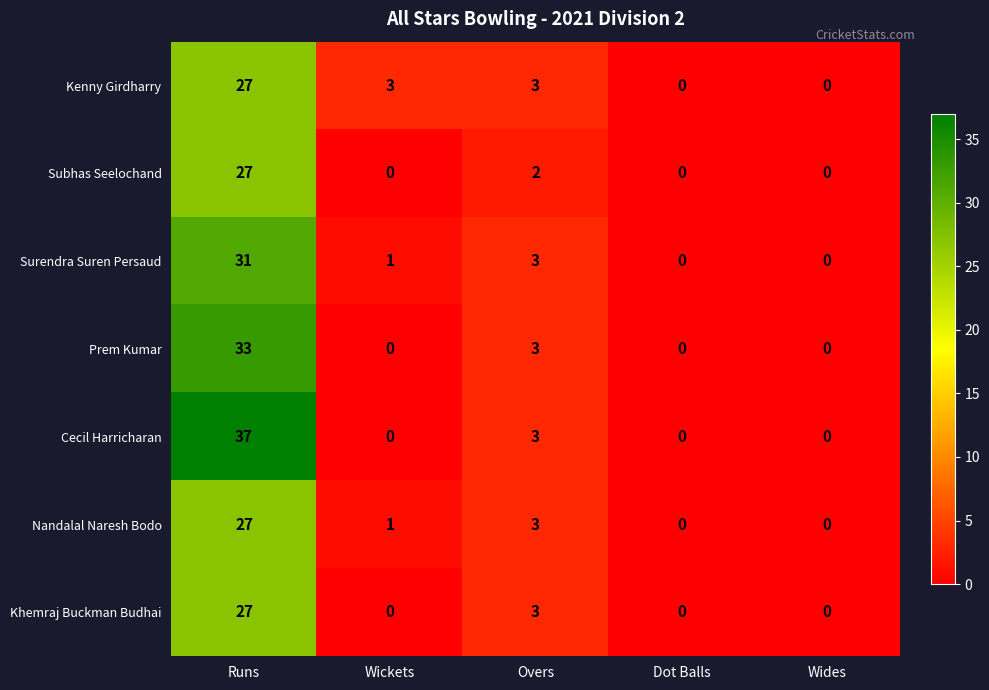

The Nandalal Naresh Bodo series shows 38 at Runs. True or false?

False